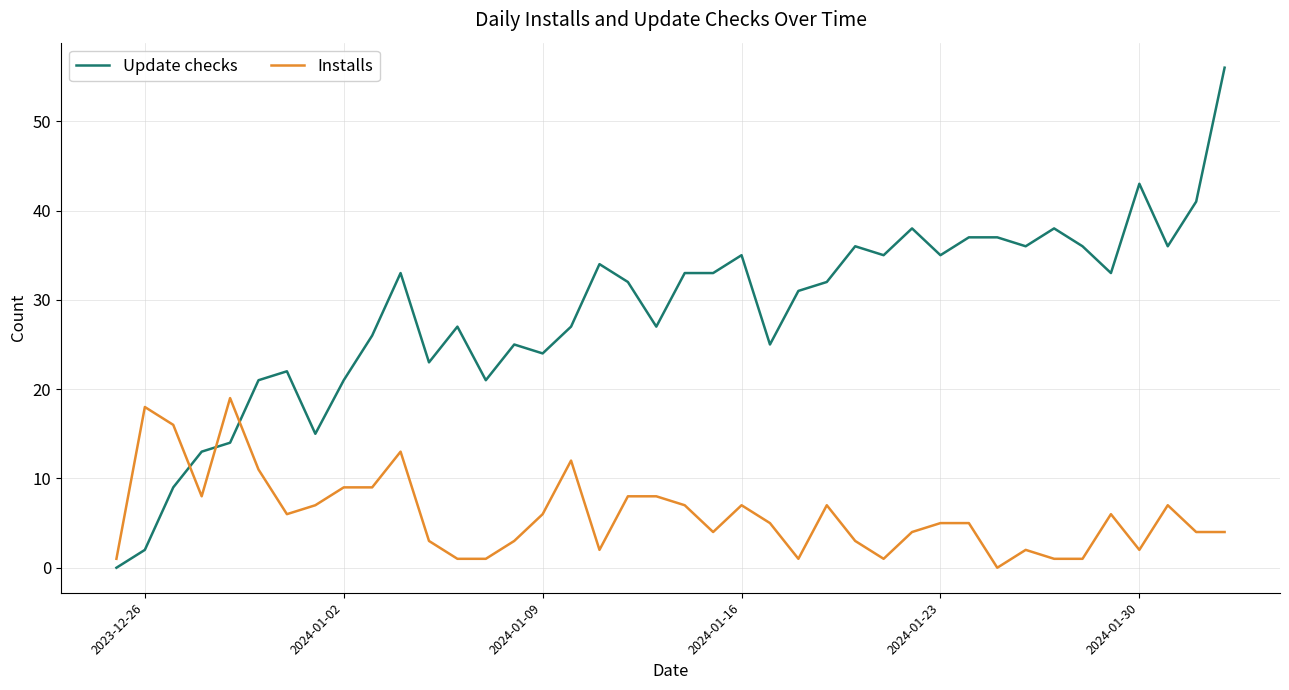

At how many categories does at least one series exceed 11?

39